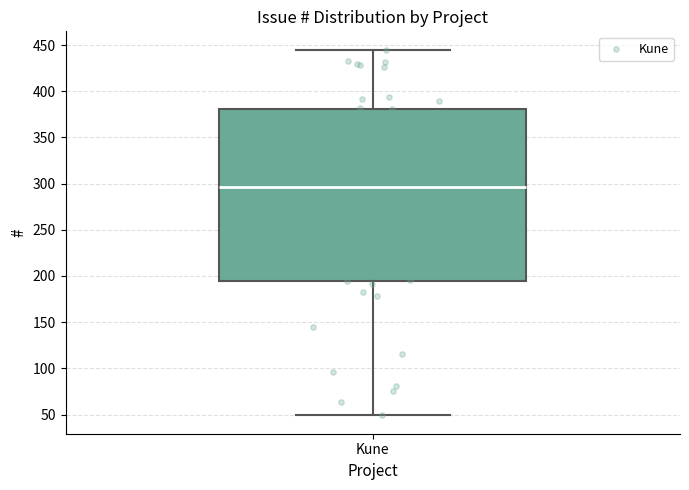

Where is the upper edge of the box for Kune on the y-axis? The values are not printed on the chart, so give them approximately, as read against the axis.

380